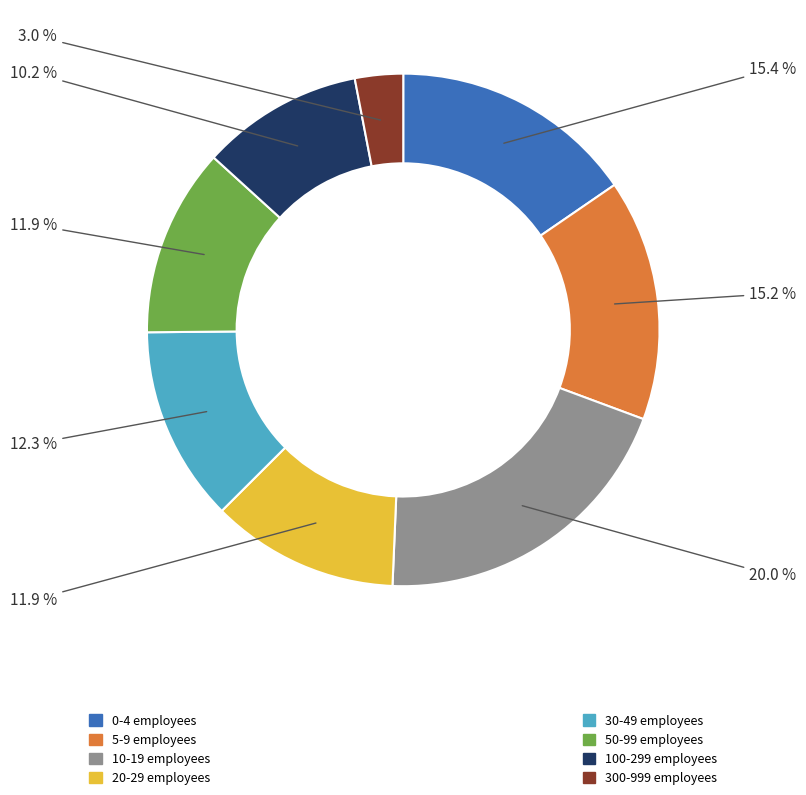

Is there a majority slice in this chart?

No